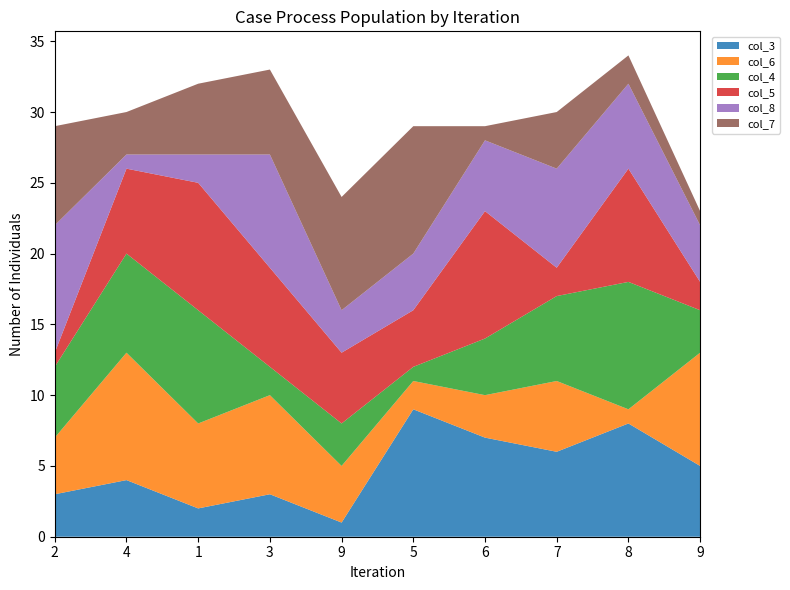

Reading left to right, extract all data points from this chart.

col_3: 2=3	4=4	1=2	3=3	9=1	5=9	6=7	7=6	8=8	9=5
col_6: 2=4	4=9	1=6	3=7	9=4	5=2	6=3	7=5	8=1	9=8
col_4: 2=5	4=7	1=8	3=2	9=3	5=1	6=4	7=6	8=9	9=3
col_5: 2=1	4=6	1=9	3=7	9=5	5=4	6=9	7=2	8=8	9=2
col_8: 2=9	4=1	1=2	3=8	9=3	5=4	6=5	7=7	8=6	9=4
col_7: 2=7	4=3	1=5	3=6	9=8	5=9	6=1	7=4	8=2	9=1